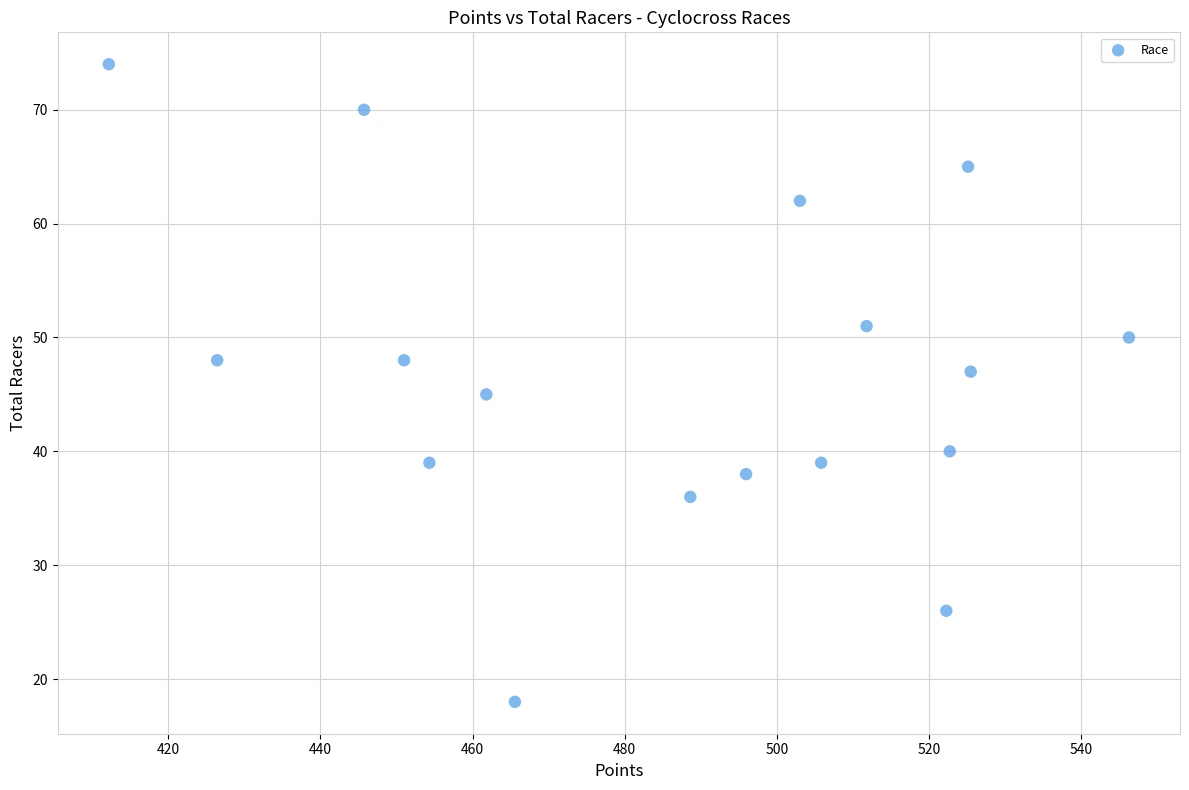

What is the range of Y values (max minus min)?

56